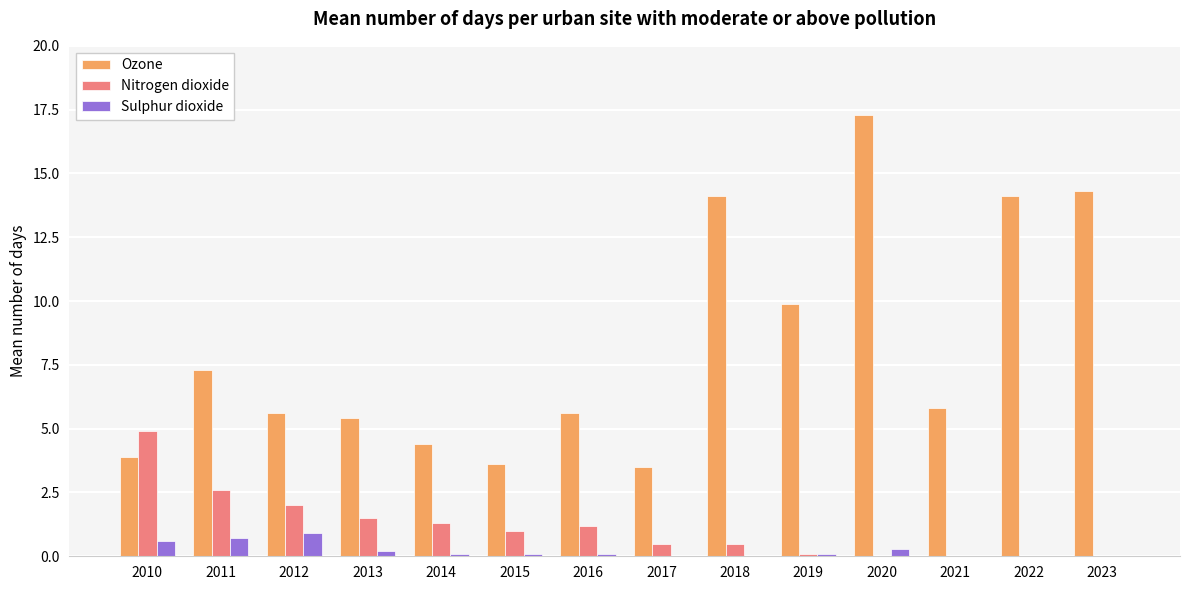

Which series has the largest total across all categories?

Ozone